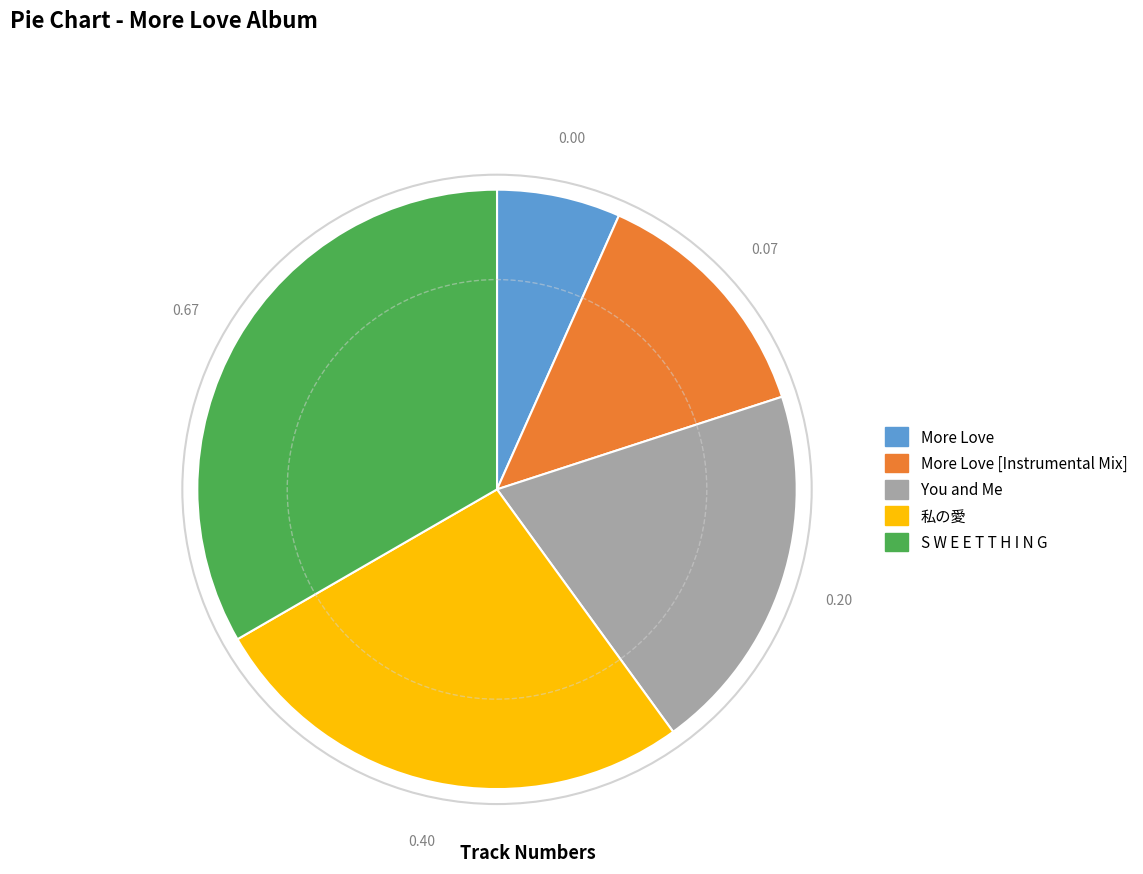

Combined, do More Love and S W E E T T H I N G account for over 50%?

No